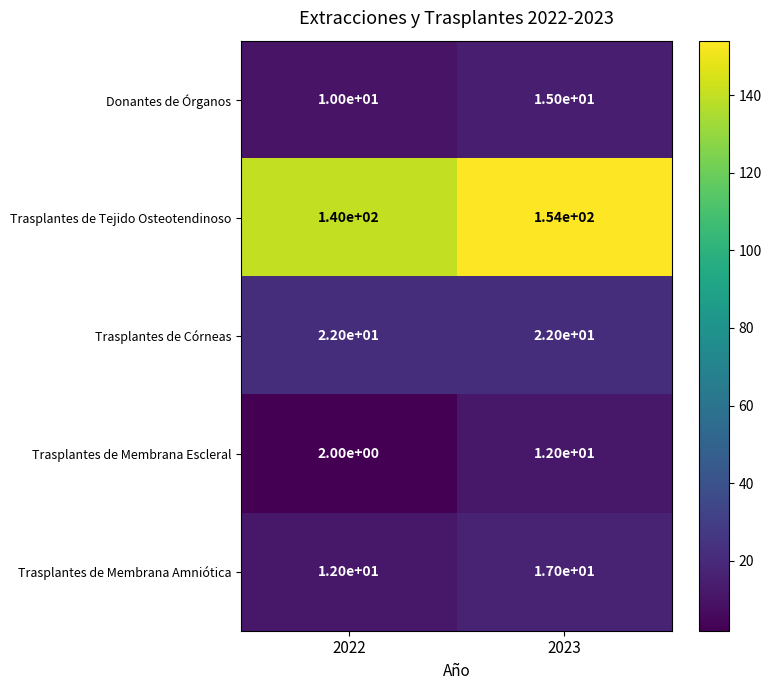

Reading left to right, list all the values displayed in this chart.

Donantes de Órganos: 10	15
Trasplantes de Tejido Osteotendinoso: 140	154
Trasplantes de Córneas: 22	22
Trasplantes de Membrana Escleral: 2	12
Trasplantes de Membrana Amniótica: 12	17